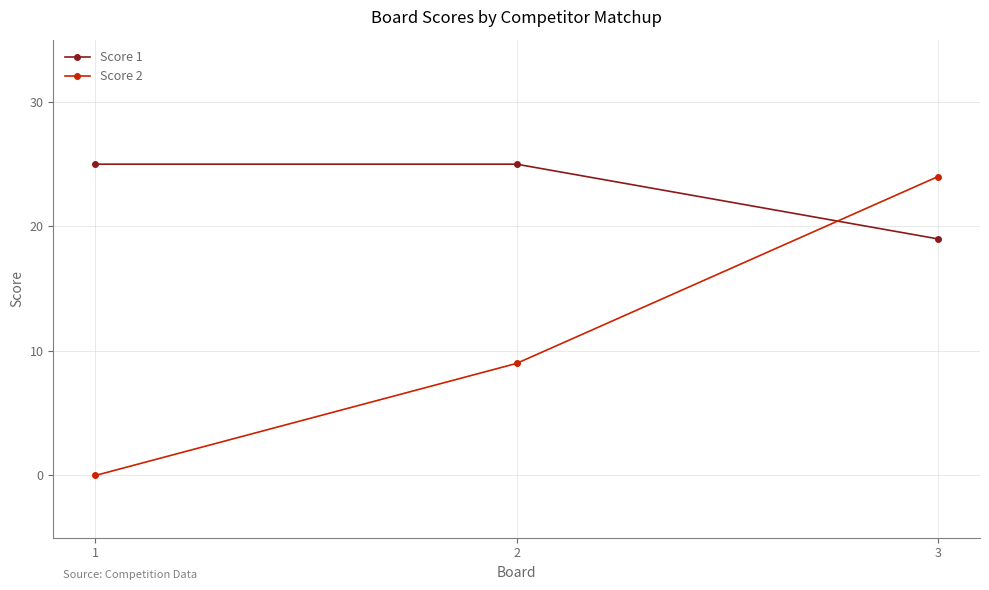

What are all the series names shown in the legend?

Score 1, Score 2